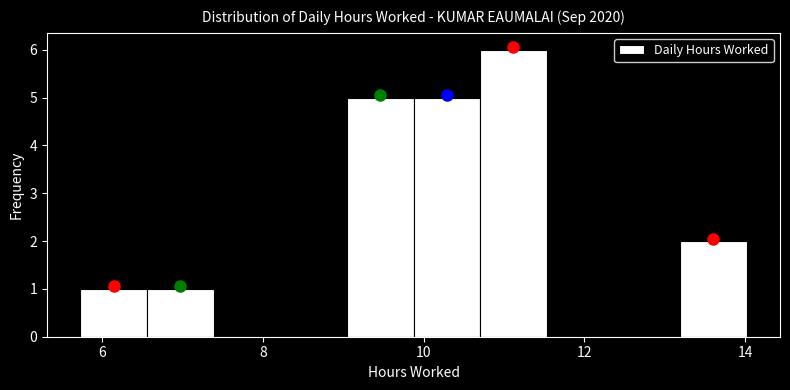

Reading left to right, transcribe this chart: for each bar, give the range it covers on the x-axis and its height. Neither the bar edges nor the heights are printed on the chart, so give them approximately, as read against the axes.

5.8 to 6.6: 1
6.6 to 7.4: 1
7.4 to 8.2: 0
8.2 to 9.0: 0
9.0 to 9.8: 5
9.8 to 10.8: 5
10.8 to 11.6: 6
11.6 to 12.4: 0
12.4 to 13.2: 0
13.2 to 14.0: 2